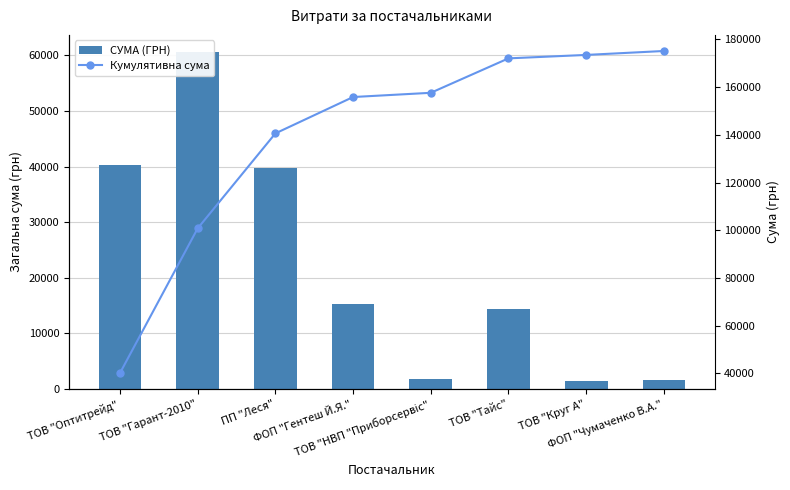

List the series in order of their peak value, lowest first.

СУМА (ГРН), Кумулятивна сума